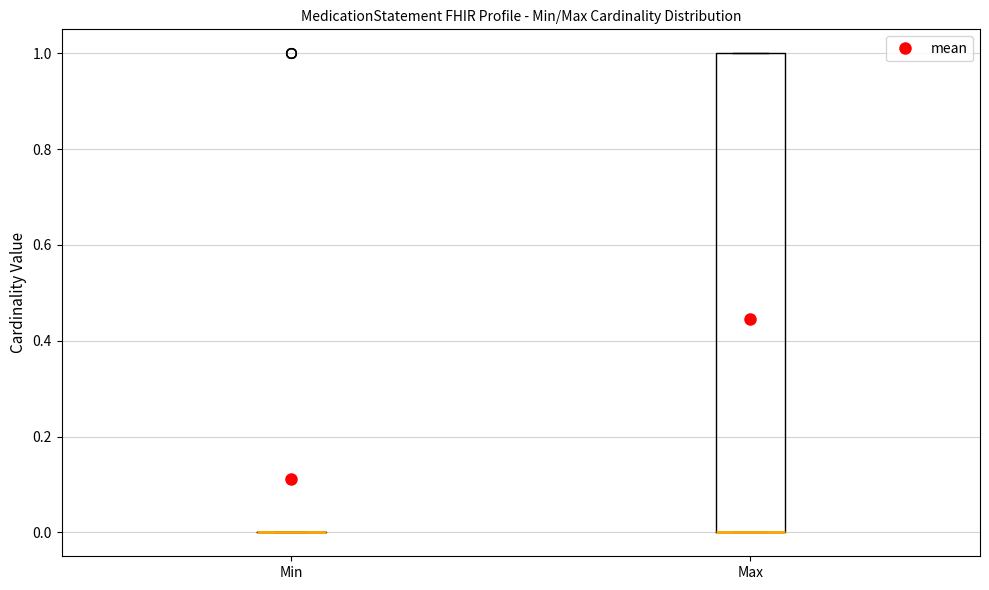

Reading left to right, transcribe this box plot: for each box, give where its median line is, the range the box spans, and where its two whiskers end, as read against the y-axis. The values are not printed on the chart, so give them approximately, as read against the axis.

Min: box collapsed to a line at 0, whiskers 0 to 0
Max: median 0 (drawn on the box's lower edge), box 0 to 1, whiskers 0 to 1